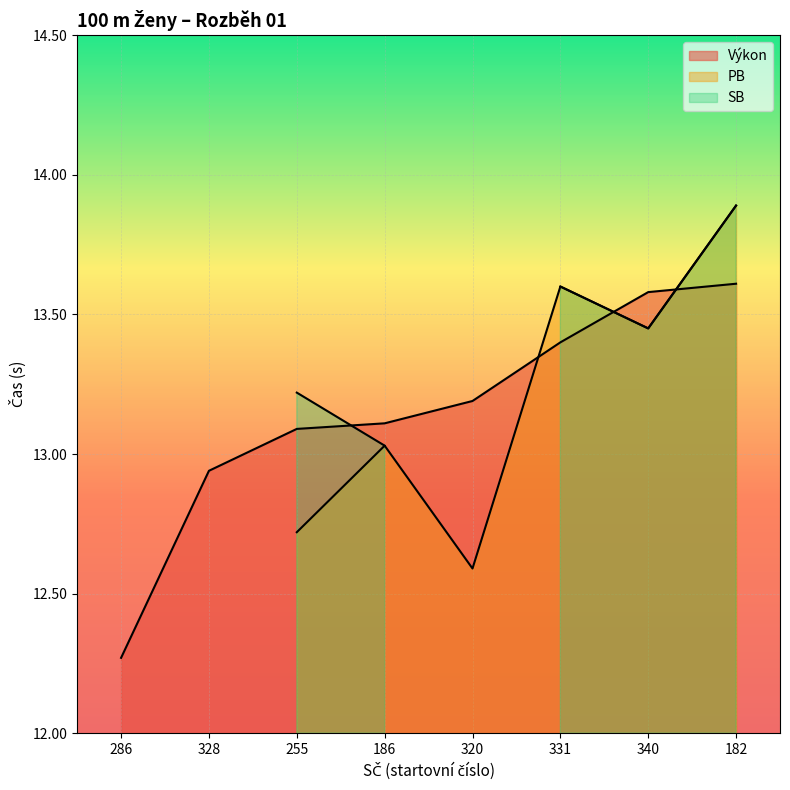

Reading left to right, list all the values displayed in this chart.

Výkon: 286=12.3	328=12.9	255=13.1	186=13.1	320=13.2	331=13.4	340=13.6	182=13.6
PB: 286=0.0	328=0.0	255=12.7	186=13.0	320=12.6	331=13.6	340=13.4	182=13.9
SB: 286=0.0	328=0.0	255=13.2	186=13.0	320=0.0	331=13.6	340=13.4	182=13.9